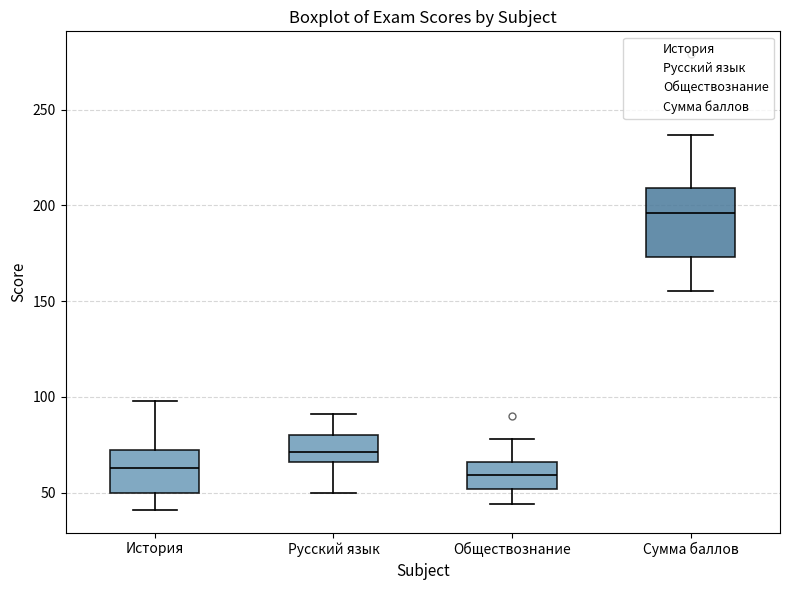

Which box is the tallest, from its lower edge to its upper edge?

Сумма баллов